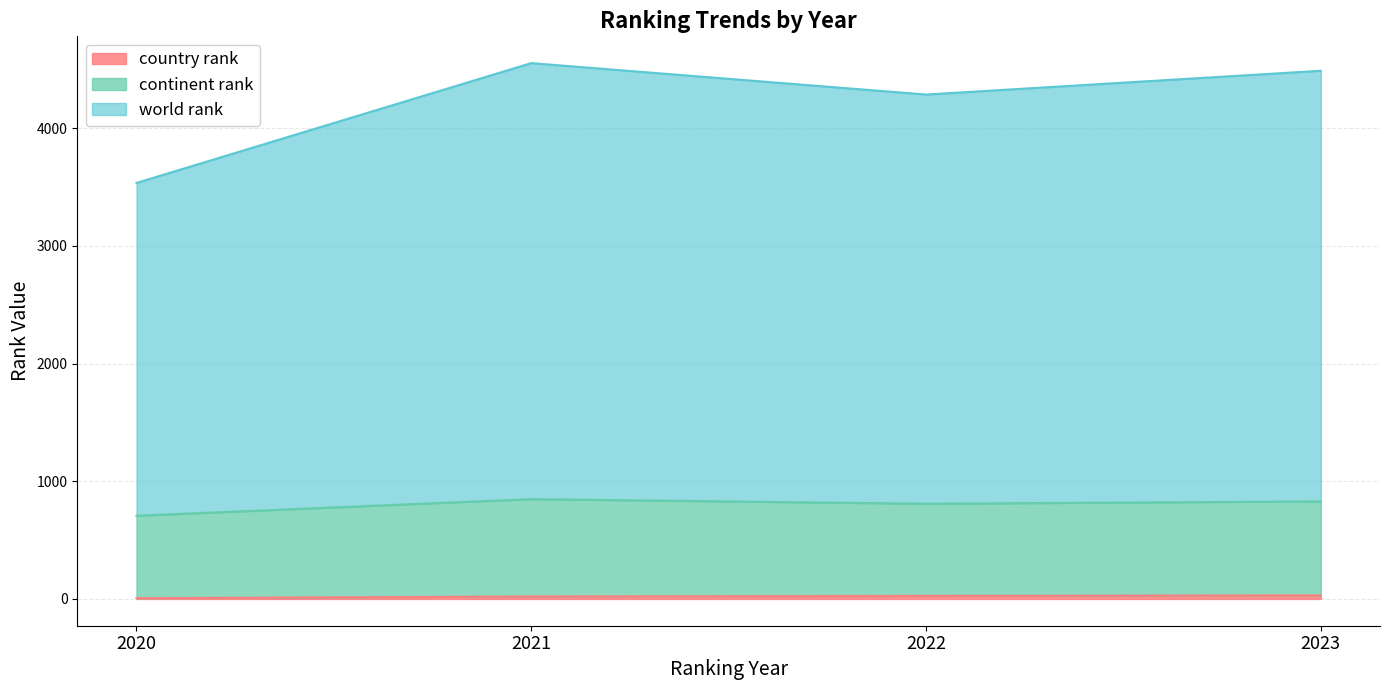

Between 2023 and 2020, which is larger?

2023